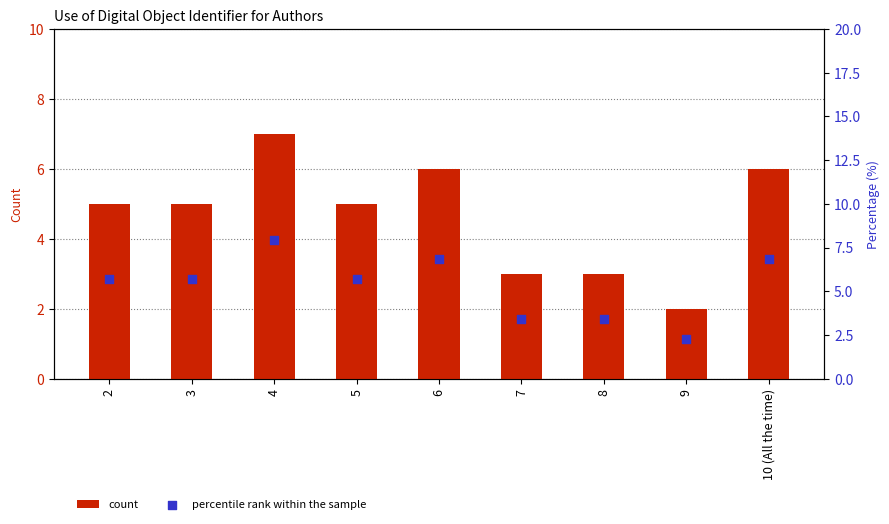

Which series contains the highest Y value?

percentile rank within the sample